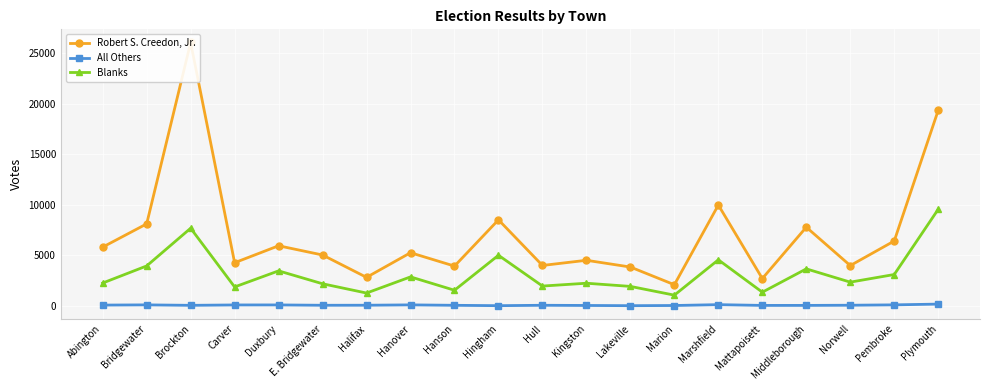

True or false: All Others and Blanks cross at least once.

False